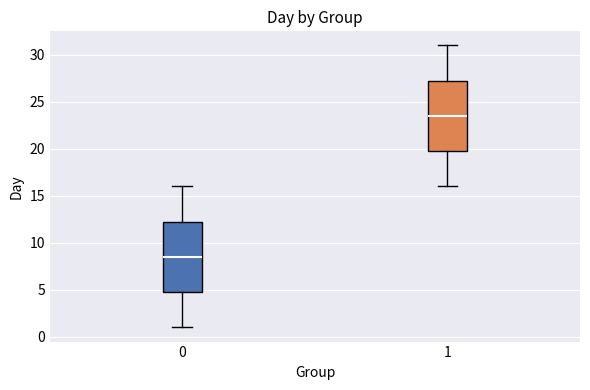

Which box has the highest median line?

1